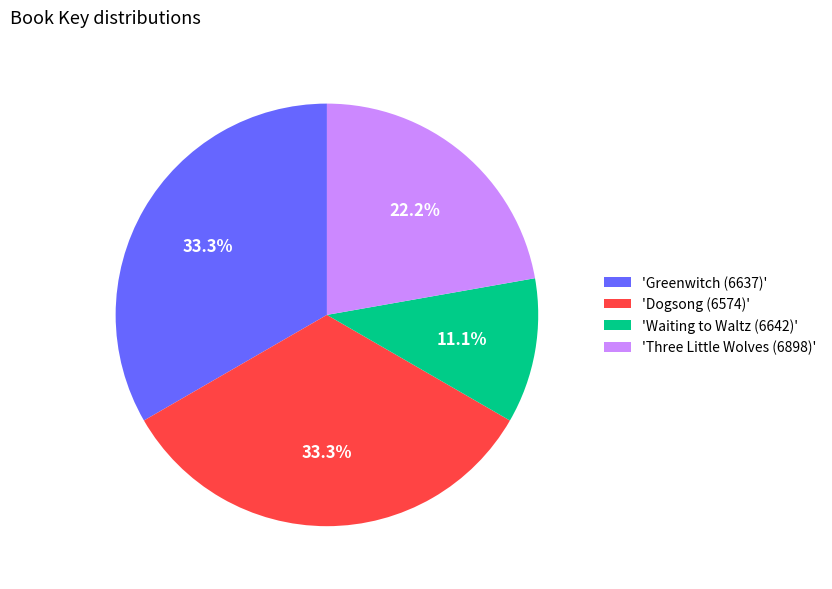

Which category has the smallest portion of the pie?

'Waiting to Waltz (6642)'